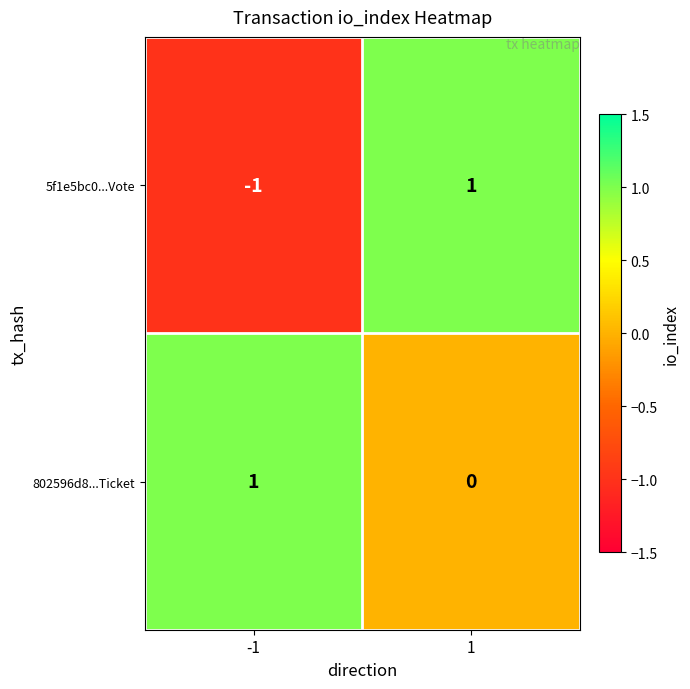

The 802596d8...Ticket series shows 0 at 1. True or false?

True